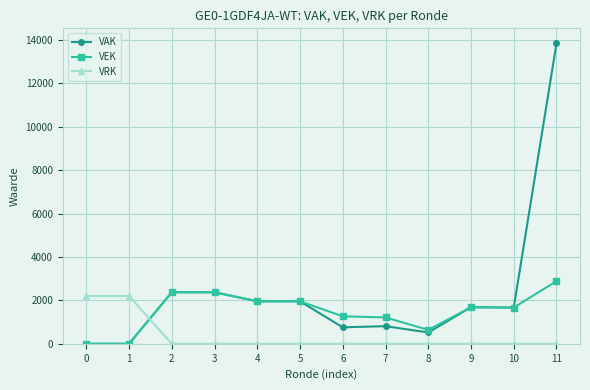

At 8, list the series in order from largest to smallest.

VEK, VAK, VRK